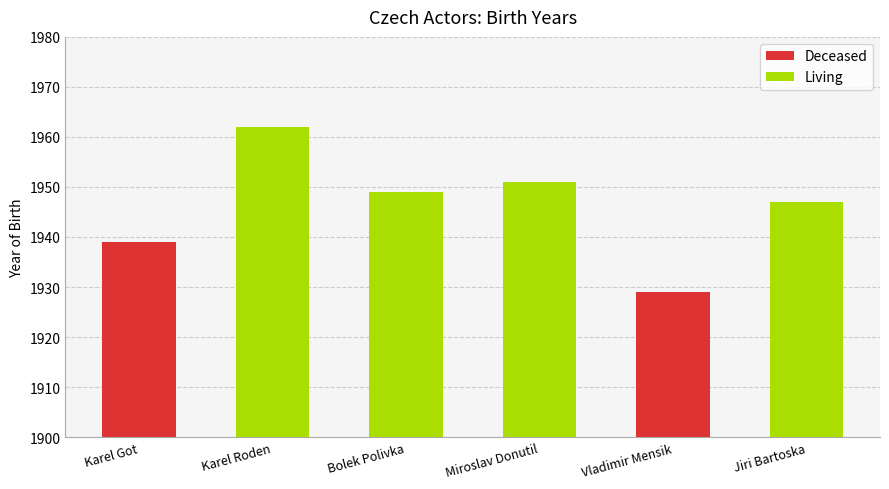

Between Vladimir Mensik and Bolek Polivka, which is larger?

Bolek Polivka